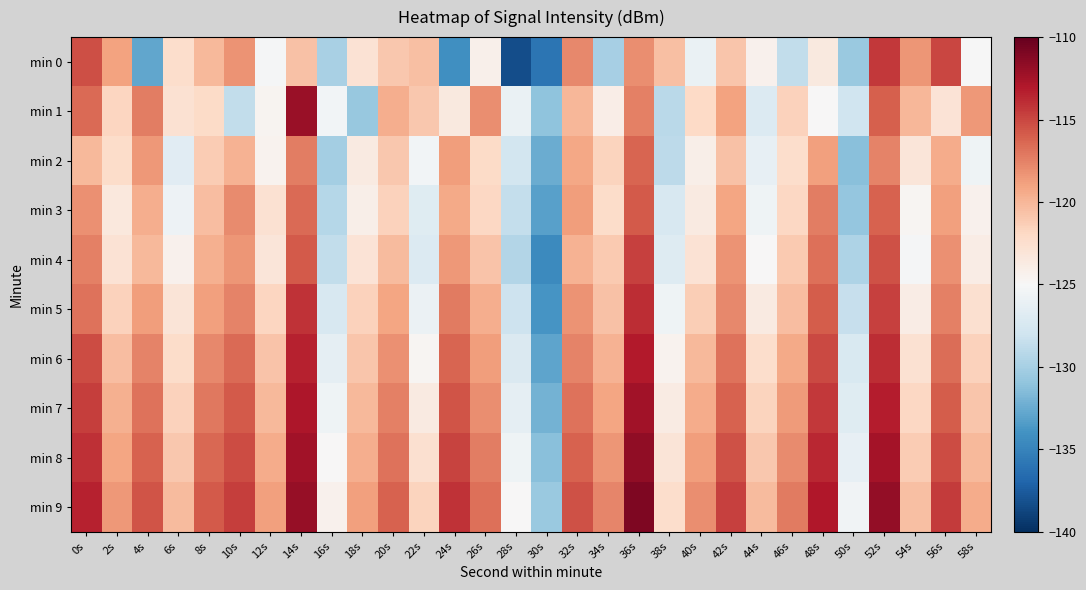

List the series in order of their peak value, highest first.

min 9, min 8, min 1, min 7, min 6, min 5, min 0, min 4, min 3, min 2